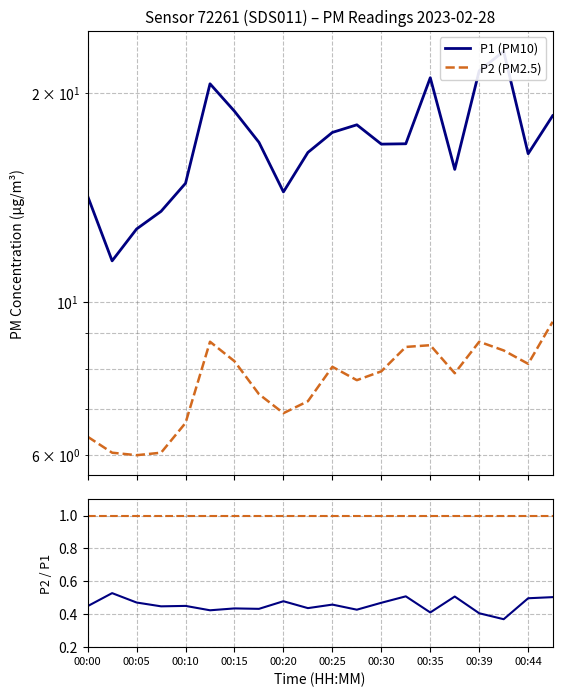

Is the value of P1 at 00:00 greater than the value of P2 at 00:30?

Yes